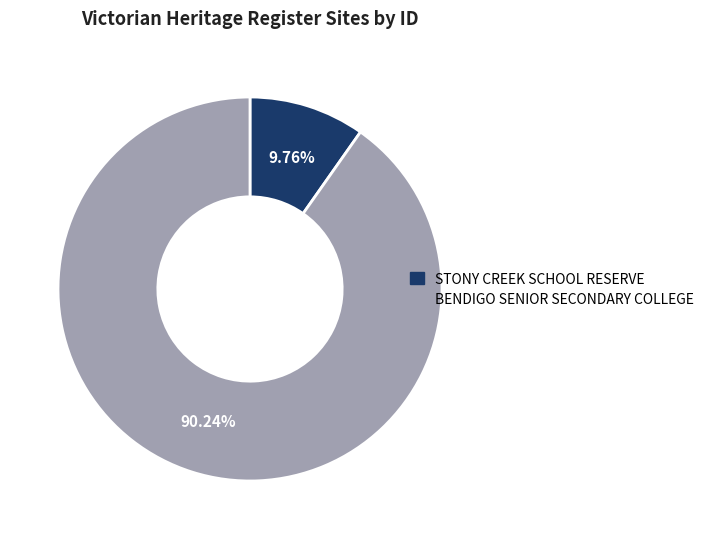

What is the smallest slice in the pie chart?

STONY CREEK SCHOOL RESERVE